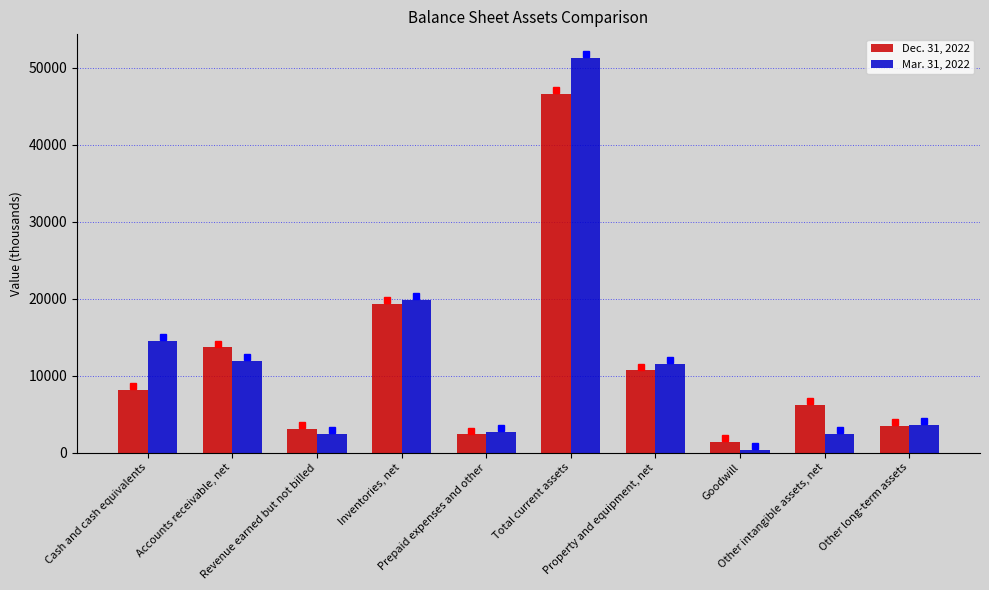

Rank the series at Revenue earned but not billed from lowest to highest value.

Mar. 31, 2022, Dec. 31, 2022